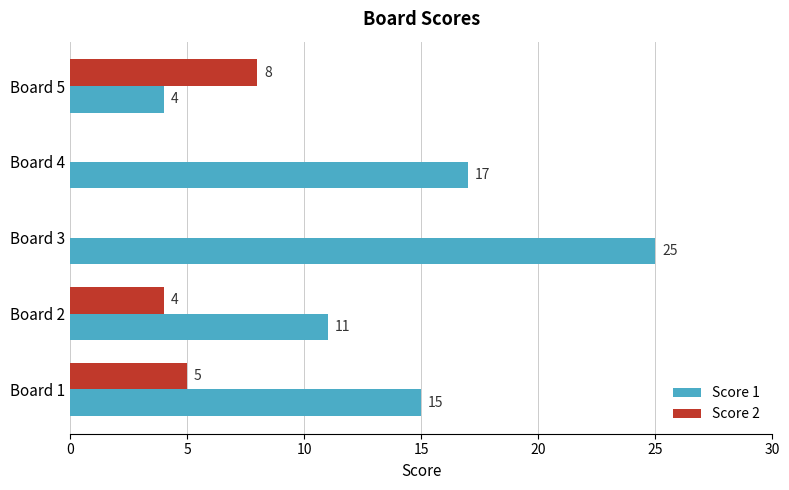

What is the sum of all Score 2 values?

17